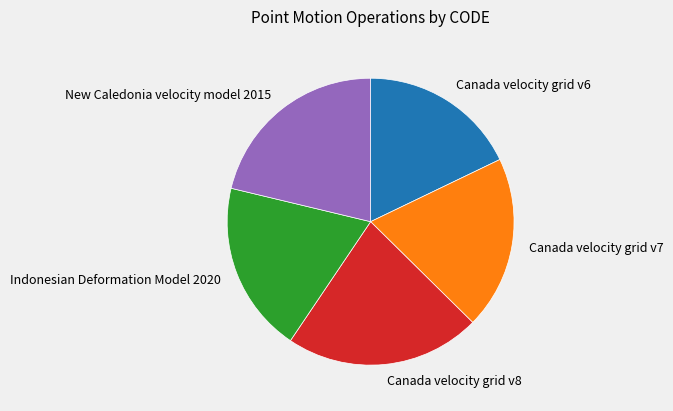

Does Canada velocity grid v7 represent more than half of the total?

No